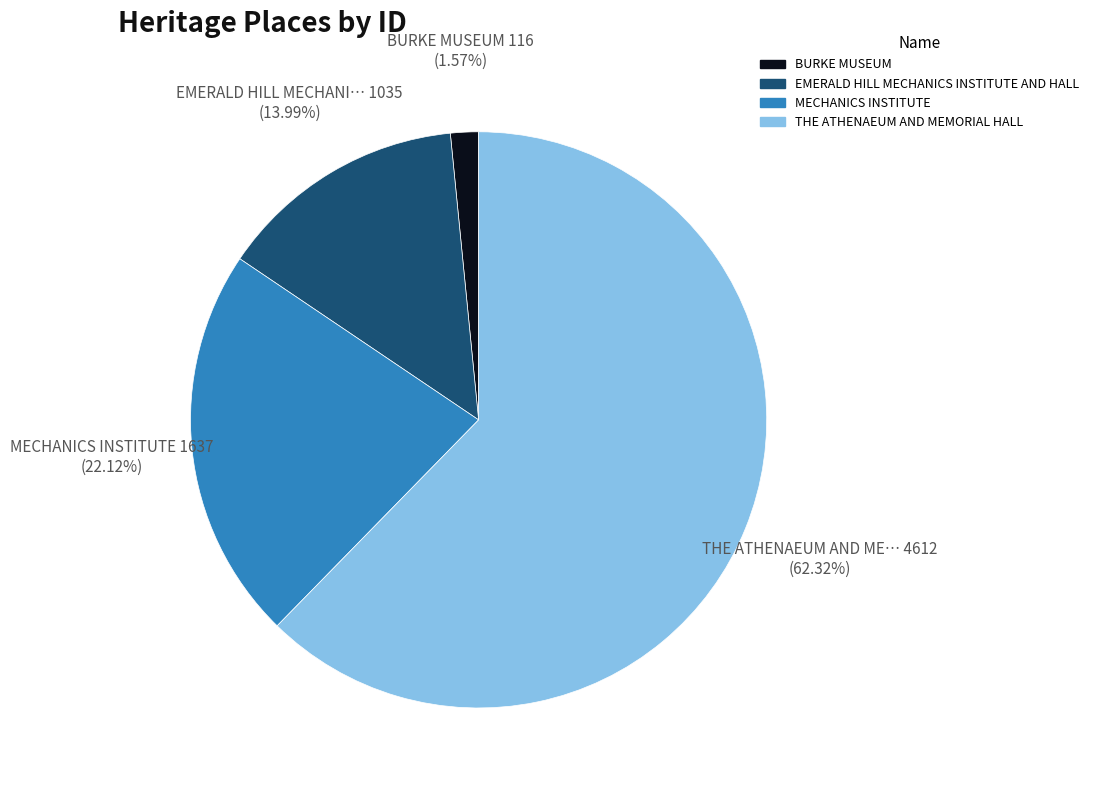

True or false: THE ATHENAEUM AND MEMORIAL HALL accounts for 62% of the total.

True